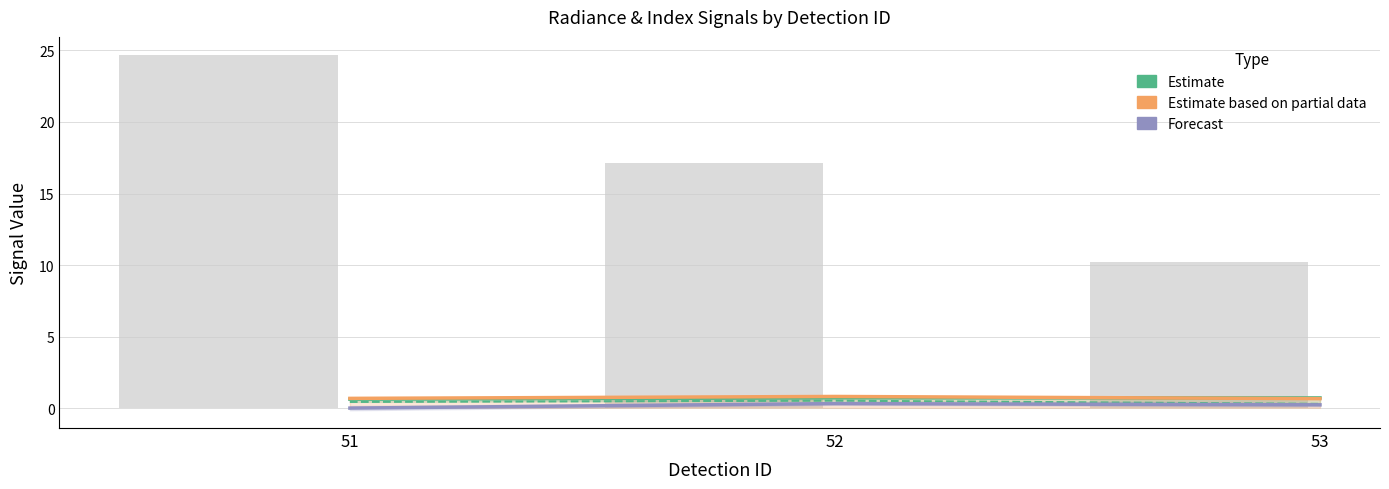

What is the total value across all series at 53?

12.2